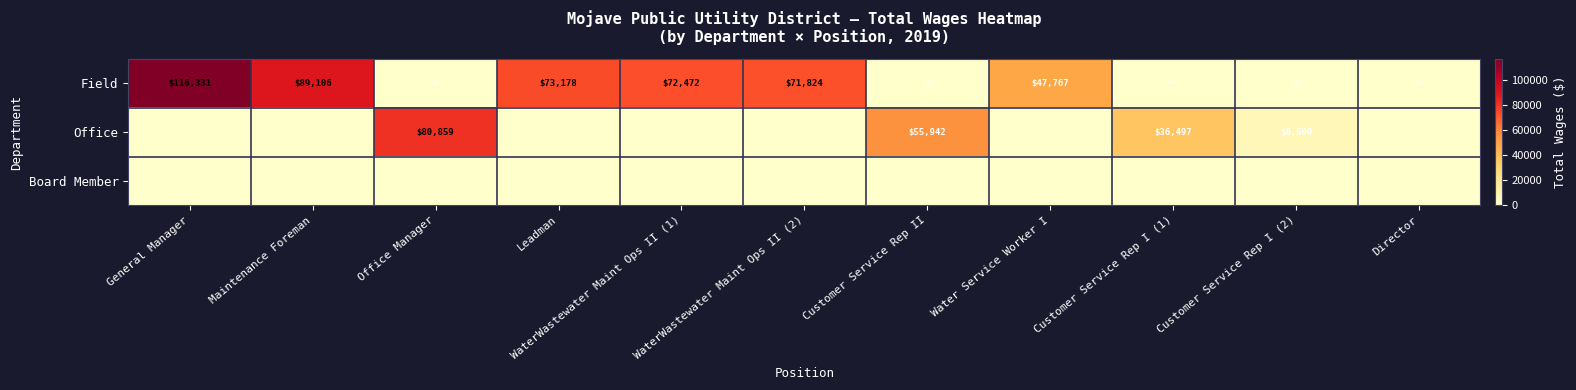

What is the sum of the Field values at Leadman and General Manager?

189509